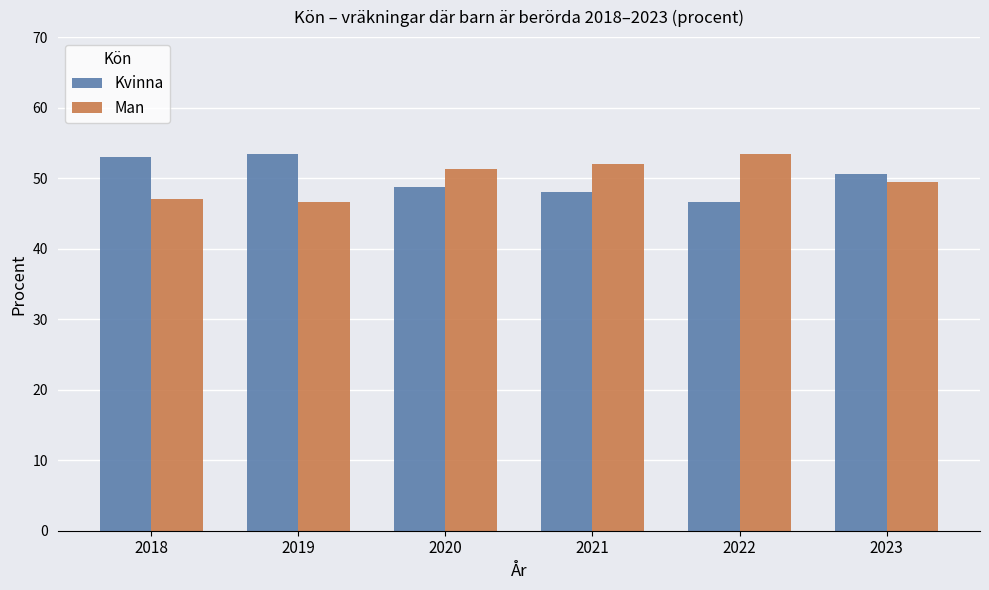

At 2018, list the series in order from largest to smallest.

Kvinna, Man